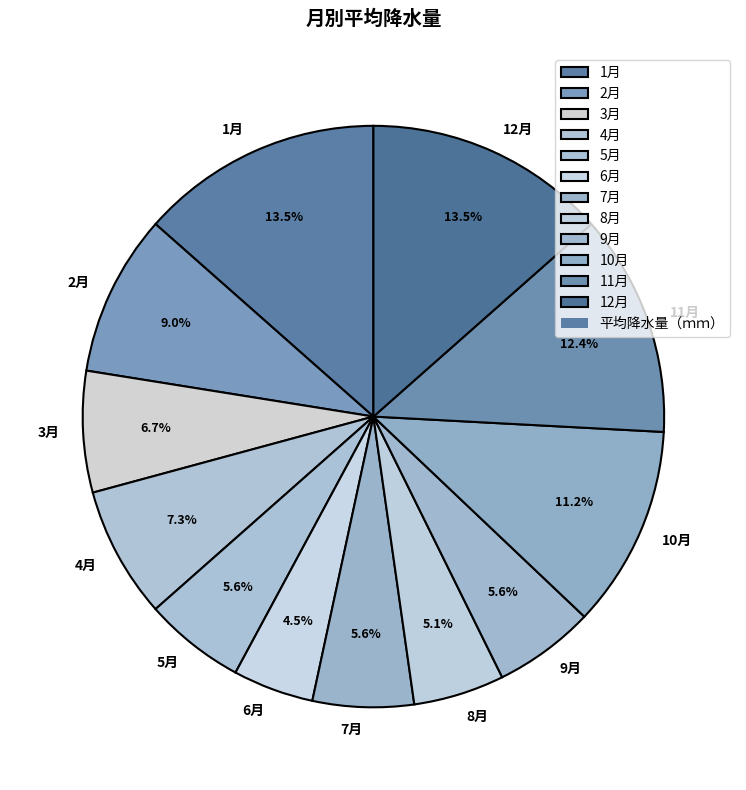

Which category has the smallest portion of the pie?

6月